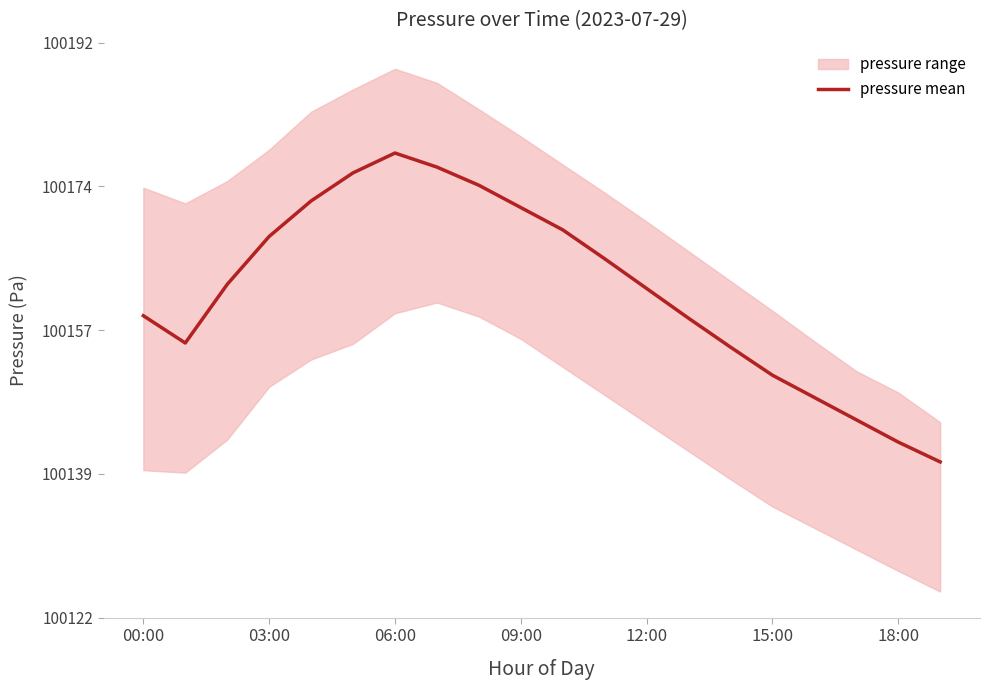

The pressure mean series shows 100178.2 at 06:00. True or false?

True